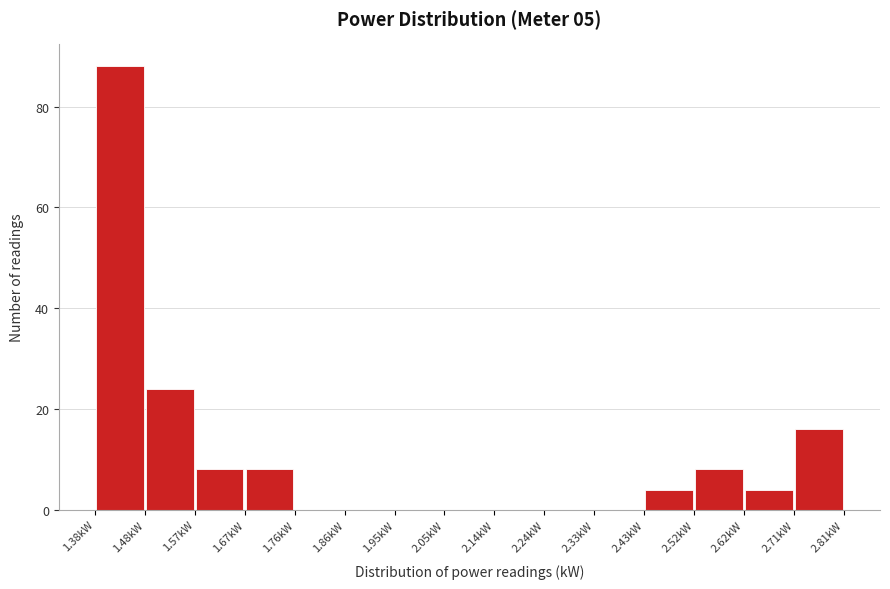

Over which range of the x-axis is the bar tallest?

1.38 to 1.48